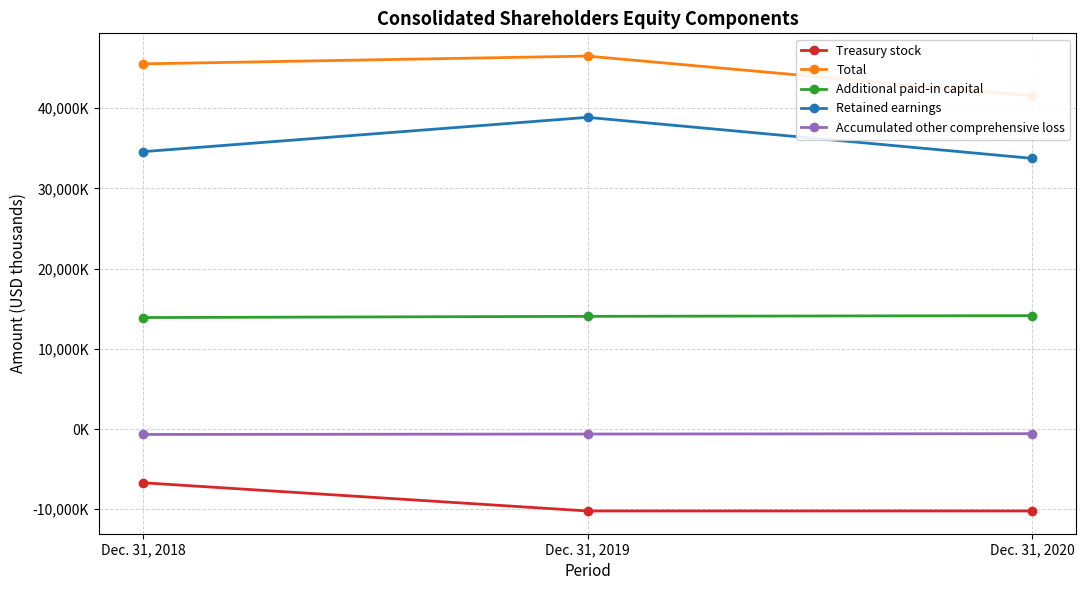

What is the minimum value shown in the chart?

-10213000